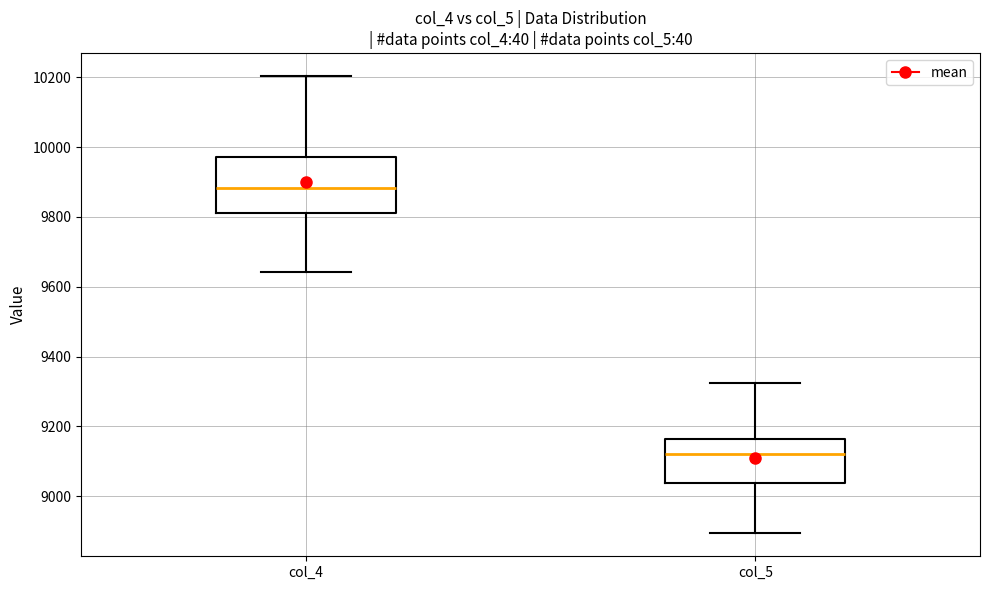

Reading left to right, transcribe this box plot: for each box, give where its median line is, the range the box spans, and where its two whiskers end, as read against the y-axis. The values are not printed on the chart, so give them approximately, as read against the axis.

col_4: median 9880, box 9820 to 9980, whiskers 9640 to 10200
col_5: median 9120, box 9040 to 9160, whiskers 8900 to 9320